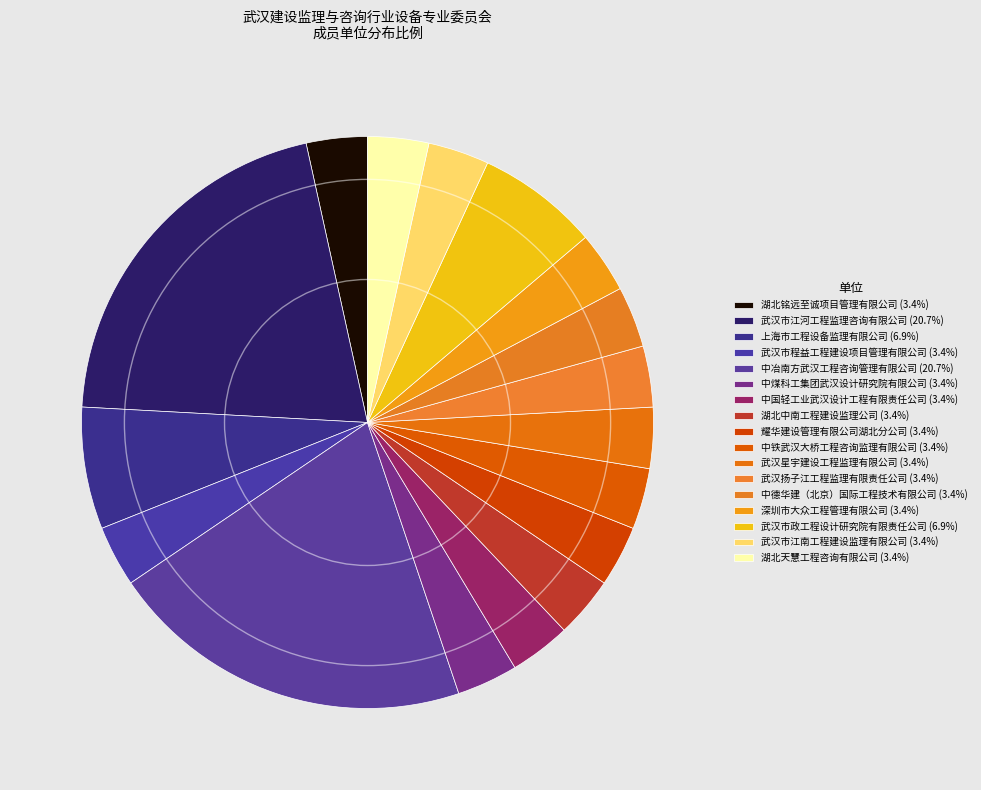

What is the total percentage of 深圳市大众工程管理有限公司 and 湖北铭远至诚项目管理有限公司?

6.9%